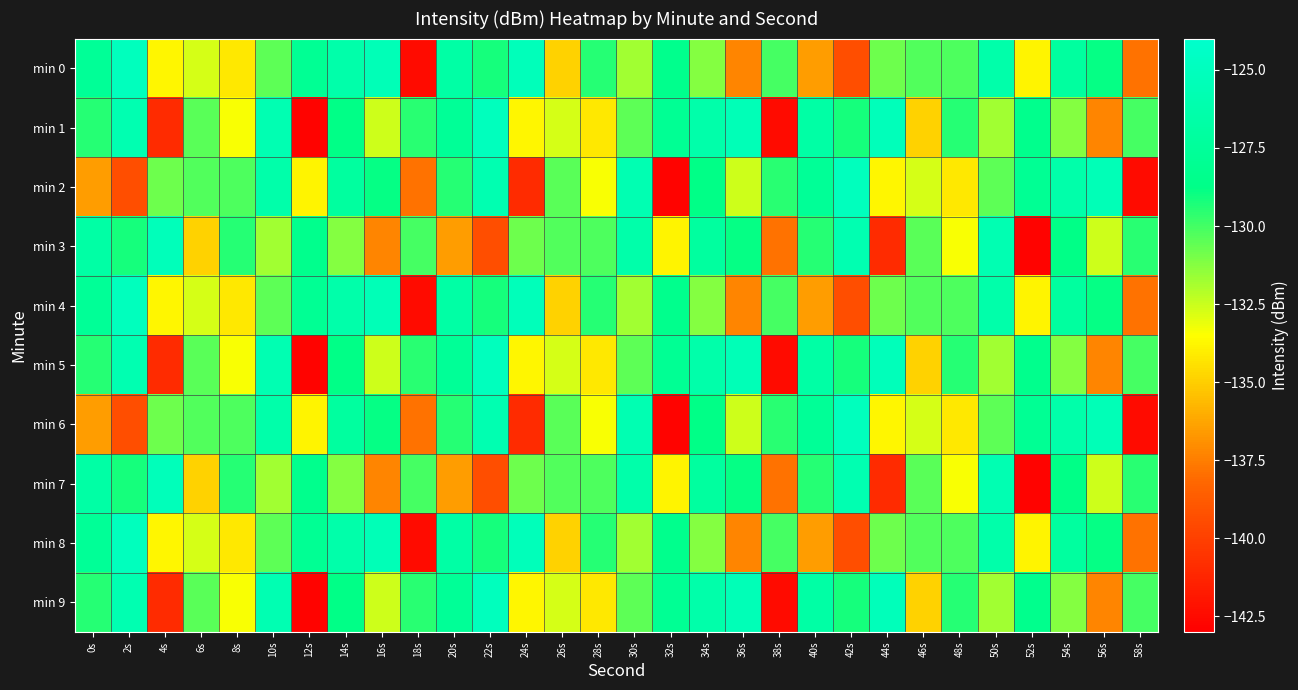

Reading left to right, list all the values displayed in this chart.

min 0: 0s=-127.7	2s=-125.0	4s=-133.8	6s=-132.8	8s=-134.2	10s=-130.5	12s=-127.9	14s=-126.4	16s=-125.4	18s=-142.5	20s=-126.7	22s=-129.2	24s=-125.2	26s=-134.9	28s=-129.5	30s=-131.7	32s=-128.4	34s=-131.3	36s=-137.2	38s=-130.1	40s=-136.5	42s=-139.3	44s=-130.8	46s=-130.3	48s=-130.2	50s=-126.3	52s=-133.8	54s=-127.2	56s=-128.9	58s=-137.9
min 1: 0s=-129.4	2s=-125.9	4s=-141.0	6s=-130.4	8s=-133.4	10s=-125.8	12s=-142.8	14s=-128.8	16s=-132.5	18s=-129.5	20s=-127.7	22s=-125.0	24s=-133.8	26s=-132.8	28s=-134.2	30s=-130.5	32s=-127.9	34s=-126.4	36s=-125.4	38s=-142.5	40s=-126.7	42s=-129.2	44s=-125.2	46s=-134.9	48s=-129.5	50s=-131.7	52s=-128.4	54s=-131.3	56s=-137.2	58s=-130.1
min 2: 0s=-136.5	2s=-139.3	4s=-130.8	6s=-130.3	8s=-130.2	10s=-126.3	12s=-133.8	14s=-127.2	16s=-128.9	18s=-137.9	20s=-129.4	22s=-125.9	24s=-141.0	26s=-130.4	28s=-133.4	30s=-125.8	32s=-142.8	34s=-128.8	36s=-132.5	38s=-129.5	40s=-127.7	42s=-125.0	44s=-133.8	46s=-132.8	48s=-134.2	50s=-130.5	52s=-127.9	54s=-126.4	56s=-125.4	58s=-142.5
min 3: 0s=-126.7	2s=-129.2	4s=-125.2	6s=-134.9	8s=-129.5	10s=-131.7	12s=-128.4	14s=-131.3	16s=-137.2	18s=-130.1	20s=-136.5	22s=-139.3	24s=-130.8	26s=-130.3	28s=-130.2	30s=-126.3	32s=-133.8	34s=-127.2	36s=-128.9	38s=-137.9	40s=-129.4	42s=-125.9	44s=-141.0	46s=-130.4	48s=-133.4	50s=-125.8	52s=-142.8	54s=-128.8	56s=-132.5	58s=-129.5
min 4: 0s=-127.7	2s=-125.0	4s=-133.8	6s=-132.8	8s=-134.2	10s=-130.5	12s=-127.9	14s=-126.4	16s=-125.4	18s=-142.5	20s=-126.7	22s=-129.2	24s=-125.2	26s=-134.9	28s=-129.5	30s=-131.7	32s=-128.4	34s=-131.3	36s=-137.2	38s=-130.1	40s=-136.5	42s=-139.3	44s=-130.8	46s=-130.3	48s=-130.2	50s=-126.3	52s=-133.8	54s=-127.2	56s=-128.9	58s=-137.9
min 5: 0s=-129.4	2s=-125.9	4s=-141.0	6s=-130.4	8s=-133.4	10s=-125.8	12s=-142.8	14s=-128.8	16s=-132.5	18s=-129.5	20s=-127.7	22s=-125.0	24s=-133.8	26s=-132.8	28s=-134.2	30s=-130.5	32s=-127.9	34s=-126.4	36s=-125.4	38s=-142.5	40s=-126.7	42s=-129.2	44s=-125.2	46s=-134.9	48s=-129.5	50s=-131.7	52s=-128.4	54s=-131.3	56s=-137.2	58s=-130.1
min 6: 0s=-136.5	2s=-139.3	4s=-130.8	6s=-130.3	8s=-130.2	10s=-126.3	12s=-133.8	14s=-127.2	16s=-128.9	18s=-137.9	20s=-129.4	22s=-125.9	24s=-141.0	26s=-130.4	28s=-133.4	30s=-125.8	32s=-142.8	34s=-128.8	36s=-132.5	38s=-129.5	40s=-127.7	42s=-125.0	44s=-133.8	46s=-132.8	48s=-134.2	50s=-130.5	52s=-127.9	54s=-126.4	56s=-125.4	58s=-142.5
min 7: 0s=-126.7	2s=-129.2	4s=-125.2	6s=-134.9	8s=-129.5	10s=-131.7	12s=-128.4	14s=-131.3	16s=-137.2	18s=-130.1	20s=-136.5	22s=-139.3	24s=-130.8	26s=-130.3	28s=-130.2	30s=-126.3	32s=-133.8	34s=-127.2	36s=-128.9	38s=-137.9	40s=-129.4	42s=-125.9	44s=-141.0	46s=-130.4	48s=-133.4	50s=-125.8	52s=-142.8	54s=-128.8	56s=-132.5	58s=-129.5
min 8: 0s=-127.7	2s=-125.0	4s=-133.8	6s=-132.8	8s=-134.2	10s=-130.5	12s=-127.9	14s=-126.4	16s=-125.4	18s=-142.5	20s=-126.7	22s=-129.2	24s=-125.2	26s=-134.9	28s=-129.5	30s=-131.7	32s=-128.4	34s=-131.3	36s=-137.2	38s=-130.1	40s=-136.5	42s=-139.3	44s=-130.8	46s=-130.3	48s=-130.2	50s=-126.3	52s=-133.8	54s=-127.2	56s=-128.9	58s=-137.9
min 9: 0s=-129.4	2s=-125.9	4s=-141.0	6s=-130.4	8s=-133.4	10s=-125.8	12s=-142.8	14s=-128.8	16s=-132.5	18s=-129.5	20s=-127.7	22s=-125.0	24s=-133.8	26s=-132.8	28s=-134.2	30s=-130.5	32s=-127.9	34s=-126.4	36s=-125.4	38s=-142.5	40s=-126.7	42s=-129.2	44s=-125.2	46s=-134.9	48s=-129.5	50s=-131.7	52s=-128.4	54s=-131.3	56s=-137.2	58s=-130.1